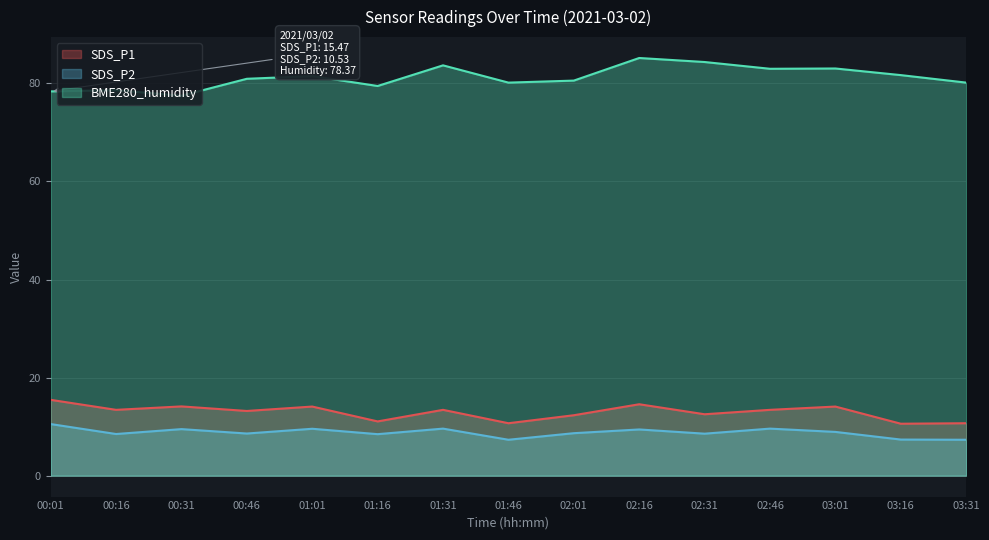

Reading right to left, what are all the values shown in this chart?

SDS_P1: 03:31=10.7	03:16=10.6	03:01=14.1	02:46=13.4	02:31=12.5	02:16=14.6	02:01=12.3	01:46=10.7	01:31=13.4	01:16=11.1	01:01=14.1	00:46=13.2	00:31=14.1	00:16=13.4	00:01=15.5
SDS_P2: 03:31=7.3	03:16=7.4	03:01=8.9	02:46=9.6	02:31=8.6	02:16=9.4	02:01=8.7	01:46=7.3	01:31=9.6	01:16=8.5	01:01=9.6	00:46=8.6	00:31=9.5	00:16=8.5	00:01=10.5
BME280_humidity: 03:31=80.2	03:16=81.7	03:01=83.0	02:46=83.0	02:31=84.4	02:16=85.2	02:01=80.6	01:46=80.2	01:31=83.7	01:16=79.5	01:01=81.5	00:46=80.9	00:31=77.5	00:16=78.6	00:01=78.4